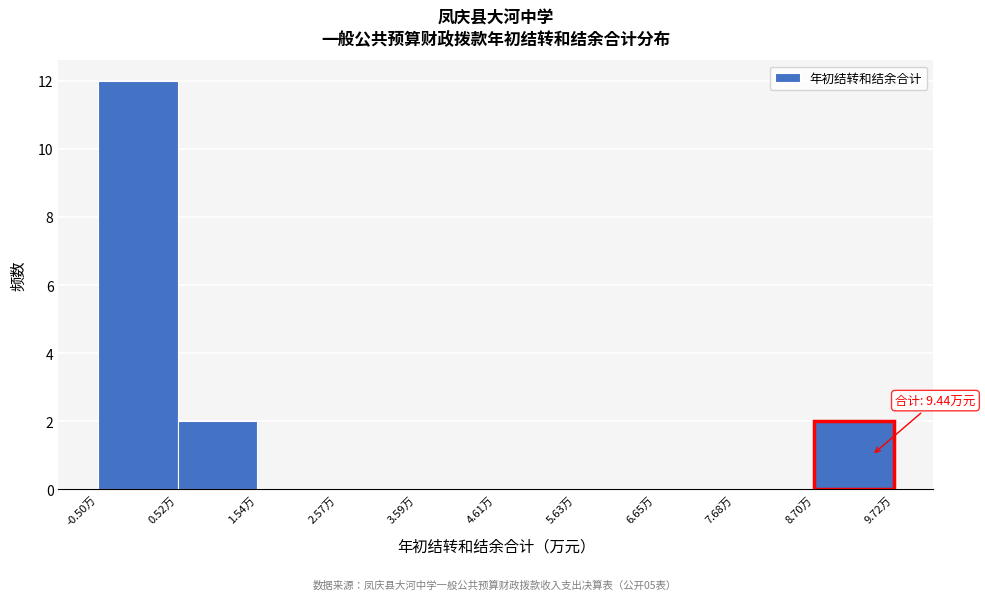

Which range on the x-axis has the tallest bar?

-0.4 to 0.6